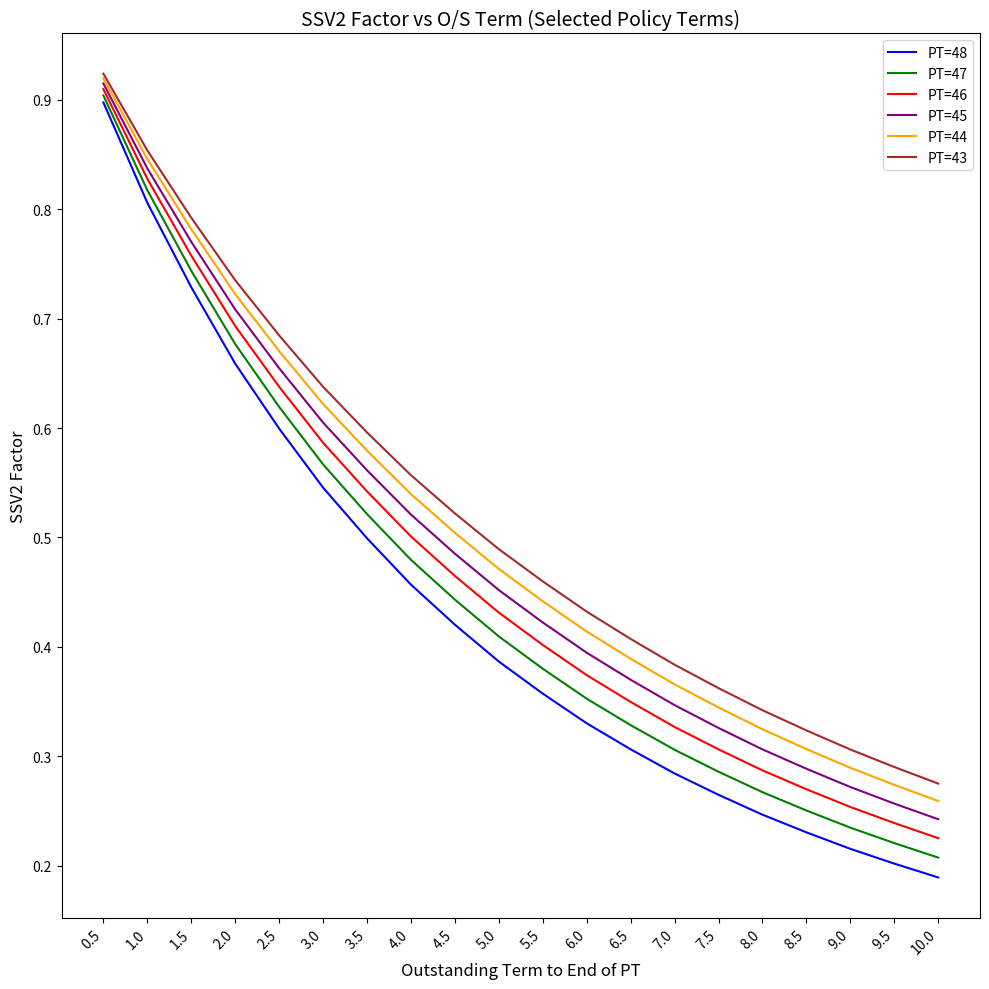

True or false: PT=44 and PT=47 cross at least once.

False